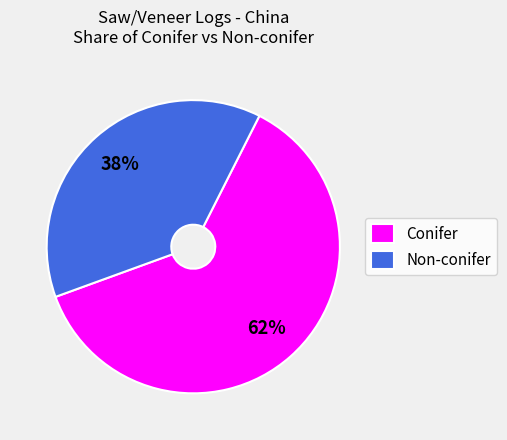

Which slice is the largest?

Conifer